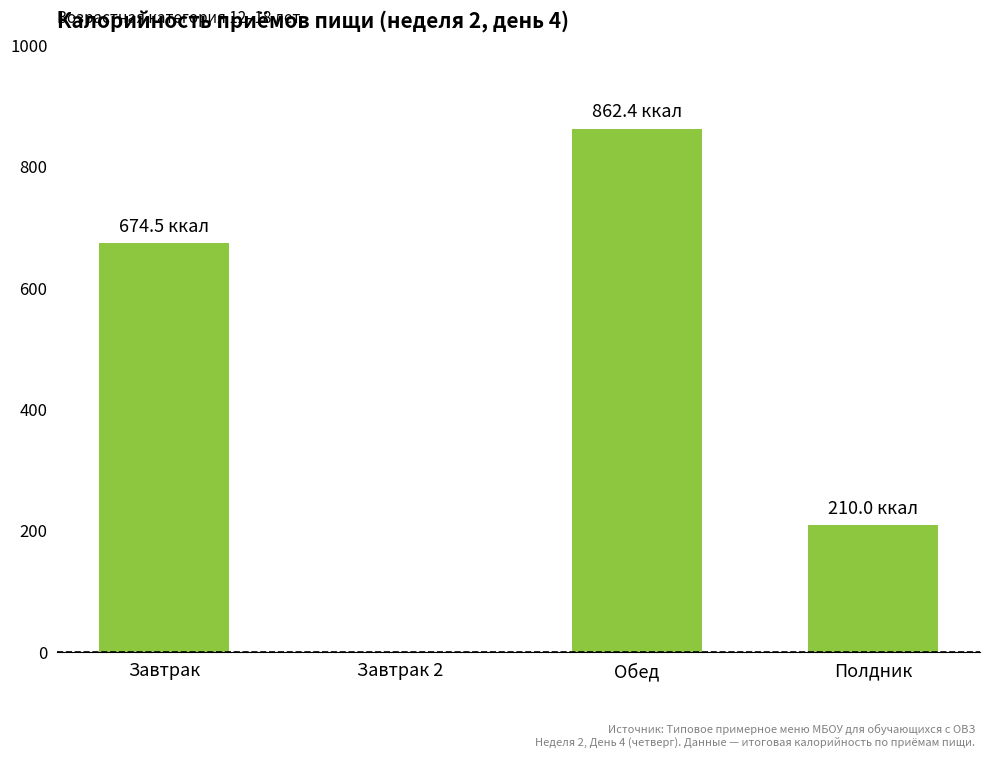

Which has a higher value, Полдник or Обед?

Обед